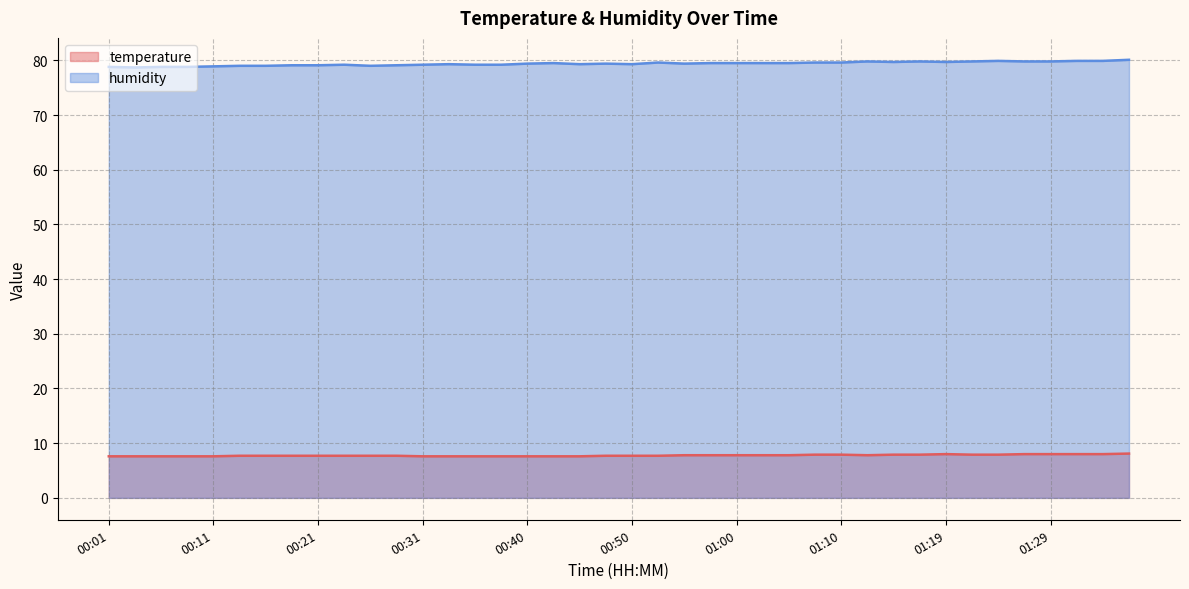

At 00:08, list the series in order from largest to smallest.

humidity, temperature